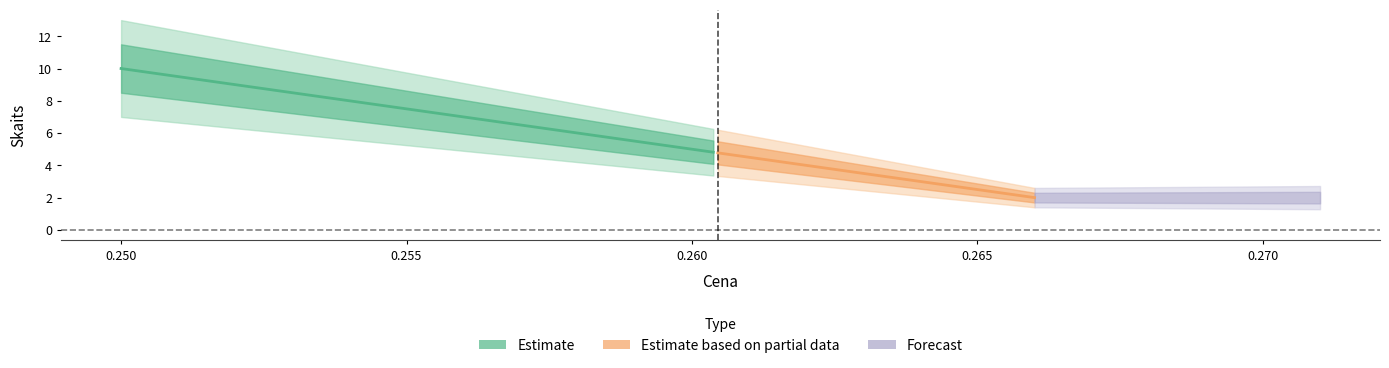

Which label corresponds to the largest value in the chart?

0.25